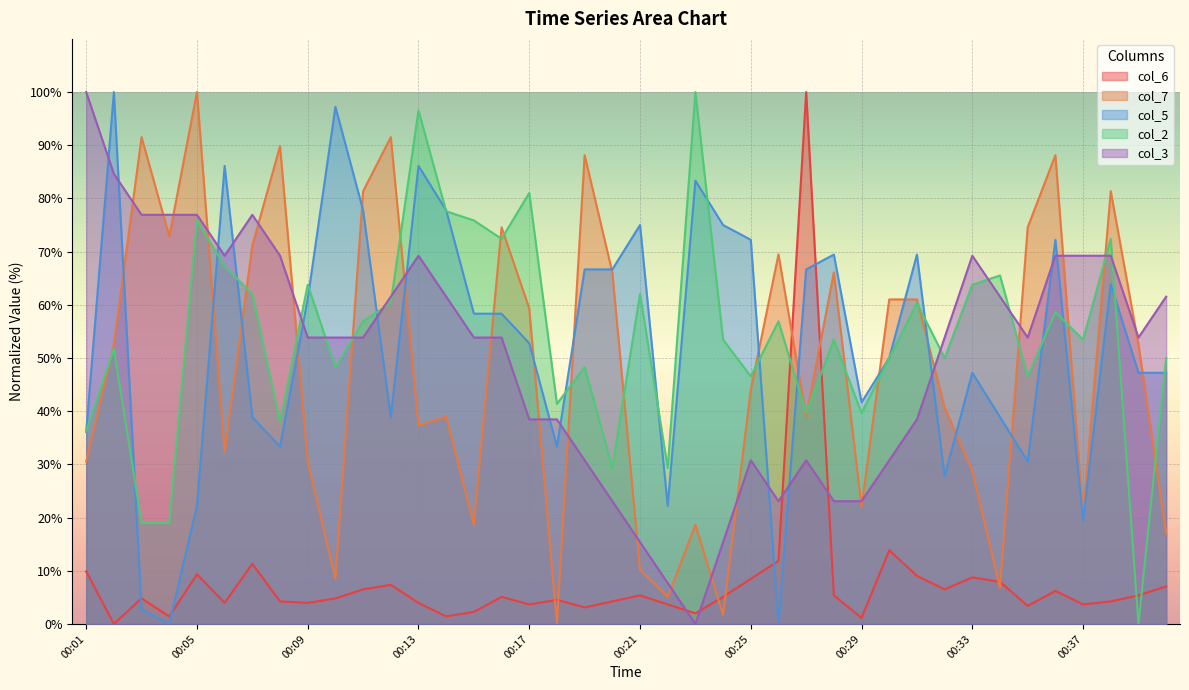

Which series has the largest total across all categories?

col_2